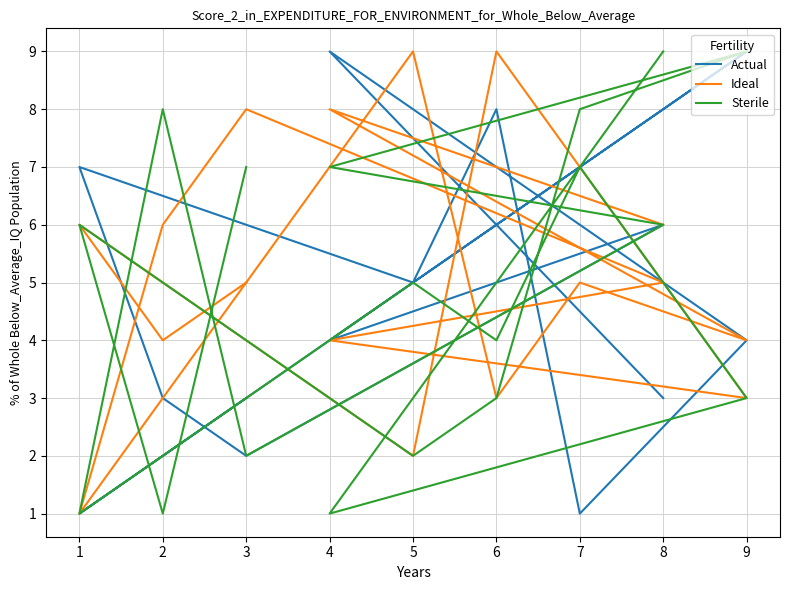

Where is the first local maximum for Actual?

4